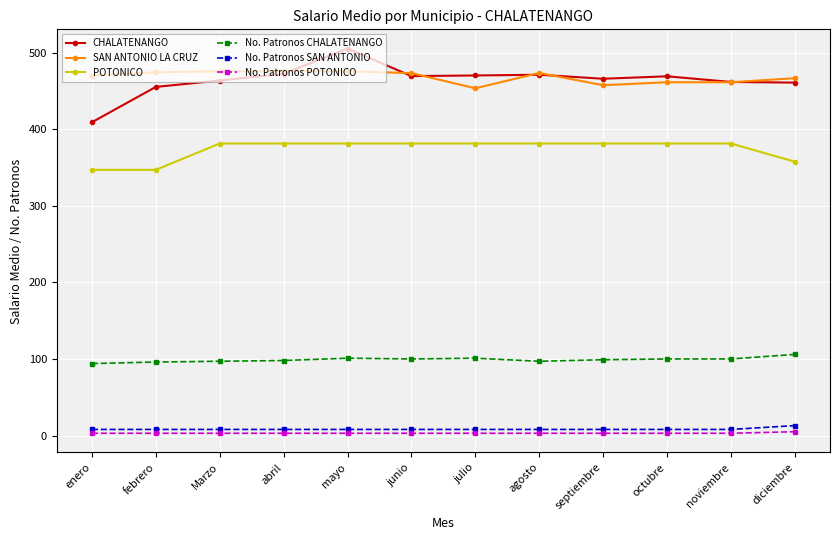

Is the value of CHALATENANGO at octubre greater than the value of SAN ANTONIO LA CRUZ at septiembre?

Yes